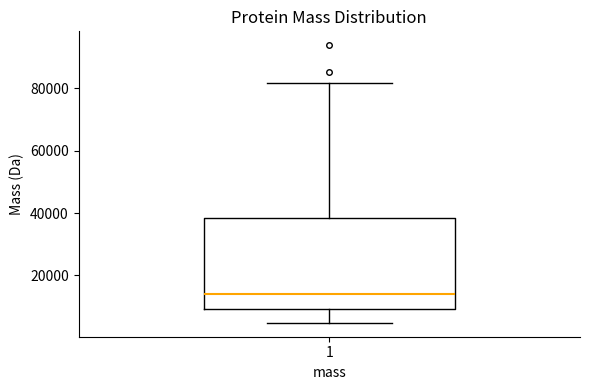

Where is the lower edge of the box at x = 1 on the y-axis? The values are not printed on the chart, so give them approximately, as read against the axis.

10000